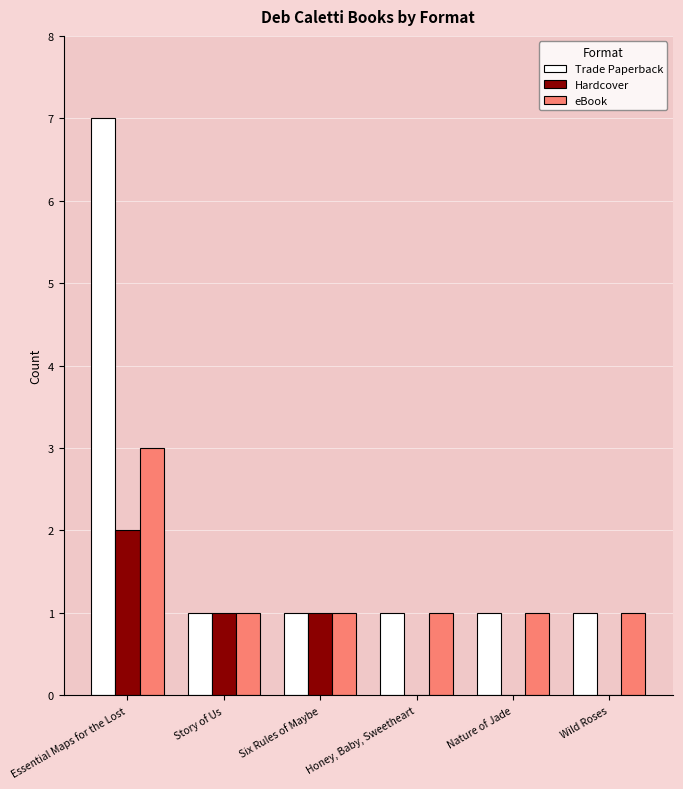

What is the sum of the eBook values at Story of Us and Essential Maps for the Lost?

4